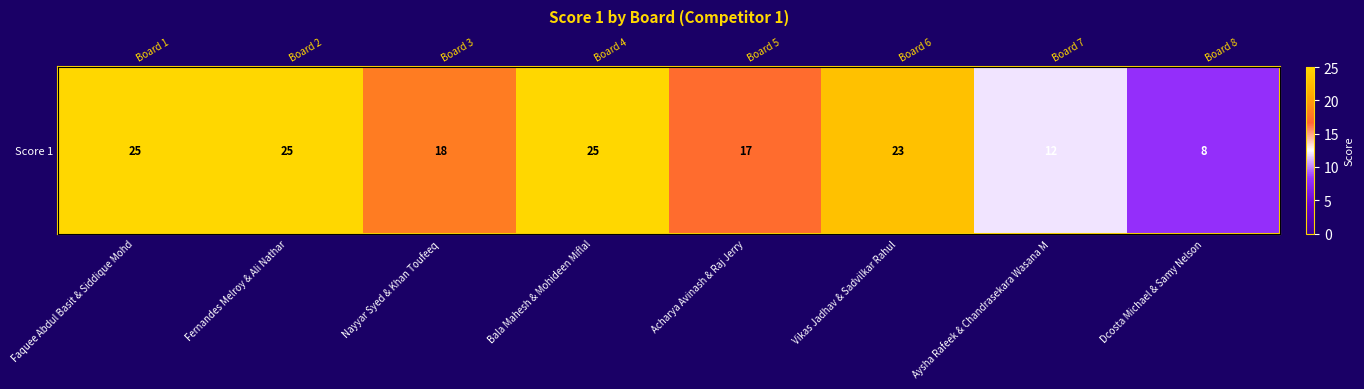

Where is the data nearest to the value 16?

Acharya Avinash & Raj Jerry